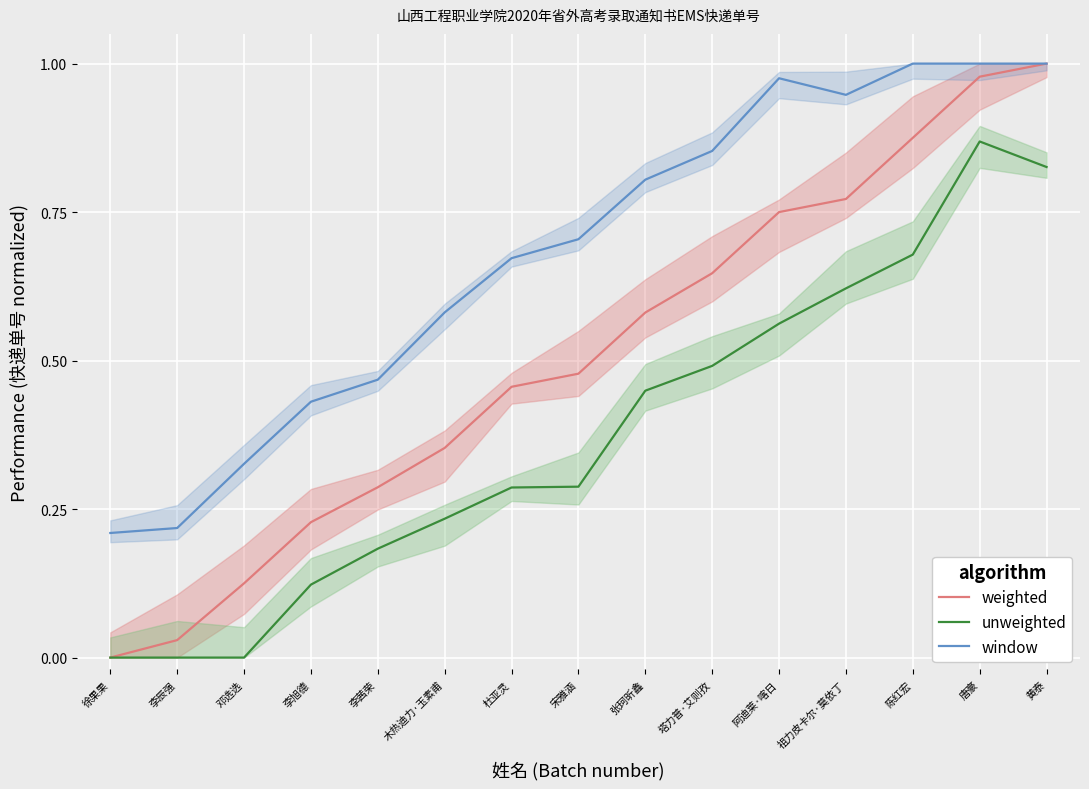

Reading right to left, extract all data points from this chart.

weighted: 黄泰=1.0	唐豪=1.0	陈红宏=0.9	祖力皮卡尔·莫依丁=0.8	阿迪莱·喀日=0.8	塔力普·艾则孜=0.6	张珂昕鑫=0.6	宋雅涵=0.5	杜亚灵=0.5	木热迪力·玉素甫=0.4	李茜荣=0.3	李旭德=0.2	邓选选=0.1	李辰强=0.0	徐果果=0.0
unweighted: 黄泰=0.8	唐豪=0.9	陈红宏=0.7	祖力皮卡尔·莫依丁=0.6	阿迪莱·喀日=0.6	塔力普·艾则孜=0.5	张珂昕鑫=0.4	宋雅涵=0.3	杜亚灵=0.3	木热迪力·玉素甫=0.2	李茜荣=0.2	李旭德=0.1	邓选选=0.0	李辰强=0.0	徐果果=0.0
window: 黄泰=1.0	唐豪=1.0	陈红宏=1.0	祖力皮卡尔·莫依丁=0.9	阿迪莱·喀日=1.0	塔力普·艾则孜=0.9	张珂昕鑫=0.8	宋雅涵=0.7	杜亚灵=0.7	木热迪力·玉素甫=0.6	李茜荣=0.5	李旭德=0.4	邓选选=0.3	李辰强=0.2	徐果果=0.2